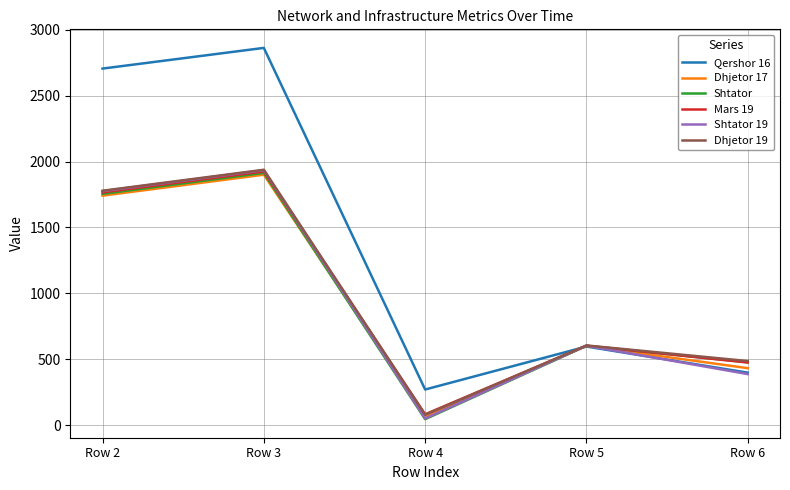

Does the chart have visible grid lines?

Yes